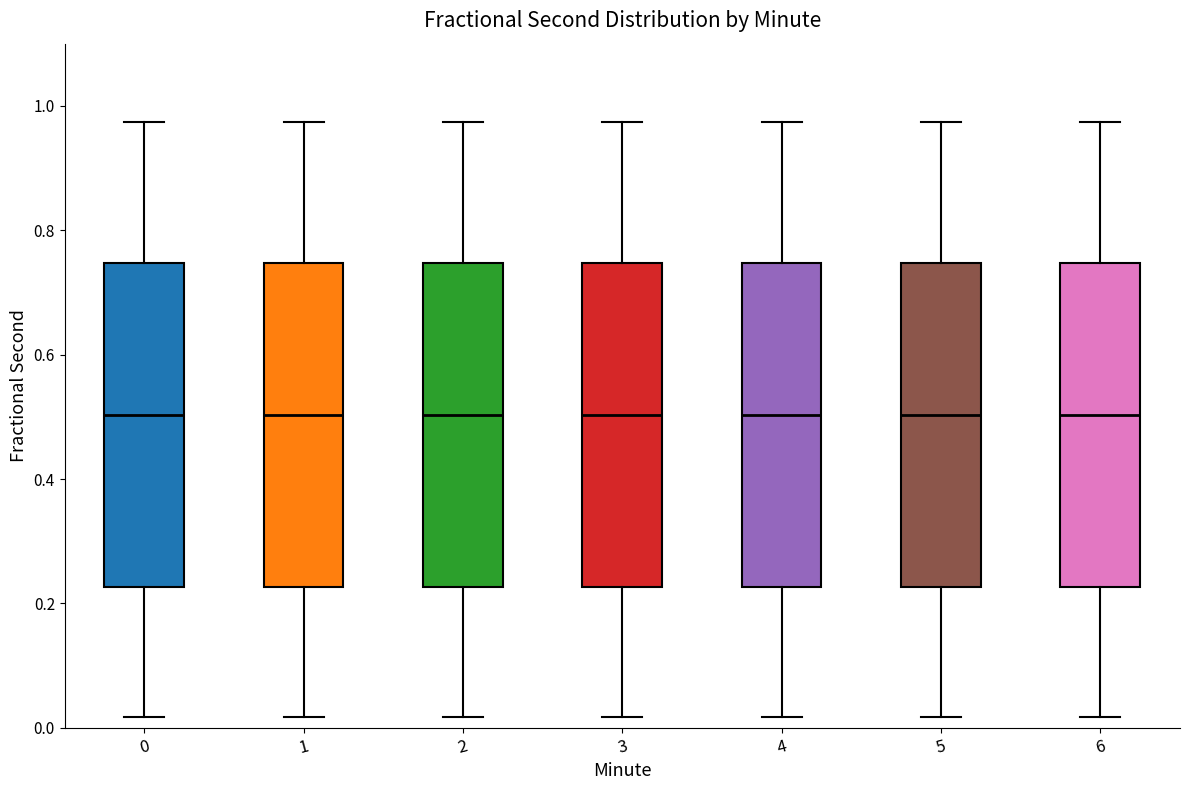

Reading left to right, read every box against the y-axis: the position of its median line, the range the box covers, and the ends of its whiskers. The values are not printed on the chart, so give them approximately, as read against the axis.

0: median 0.50, box 0.22 to 0.74, whiskers 0.02 to 0.98
1: median 0.50, box 0.22 to 0.74, whiskers 0.02 to 0.98
2: median 0.50, box 0.22 to 0.74, whiskers 0.02 to 0.98
3: median 0.50, box 0.22 to 0.74, whiskers 0.02 to 0.98
4: median 0.50, box 0.22 to 0.74, whiskers 0.02 to 0.98
5: median 0.50, box 0.22 to 0.74, whiskers 0.02 to 0.98
6: median 0.50, box 0.22 to 0.74, whiskers 0.02 to 0.98